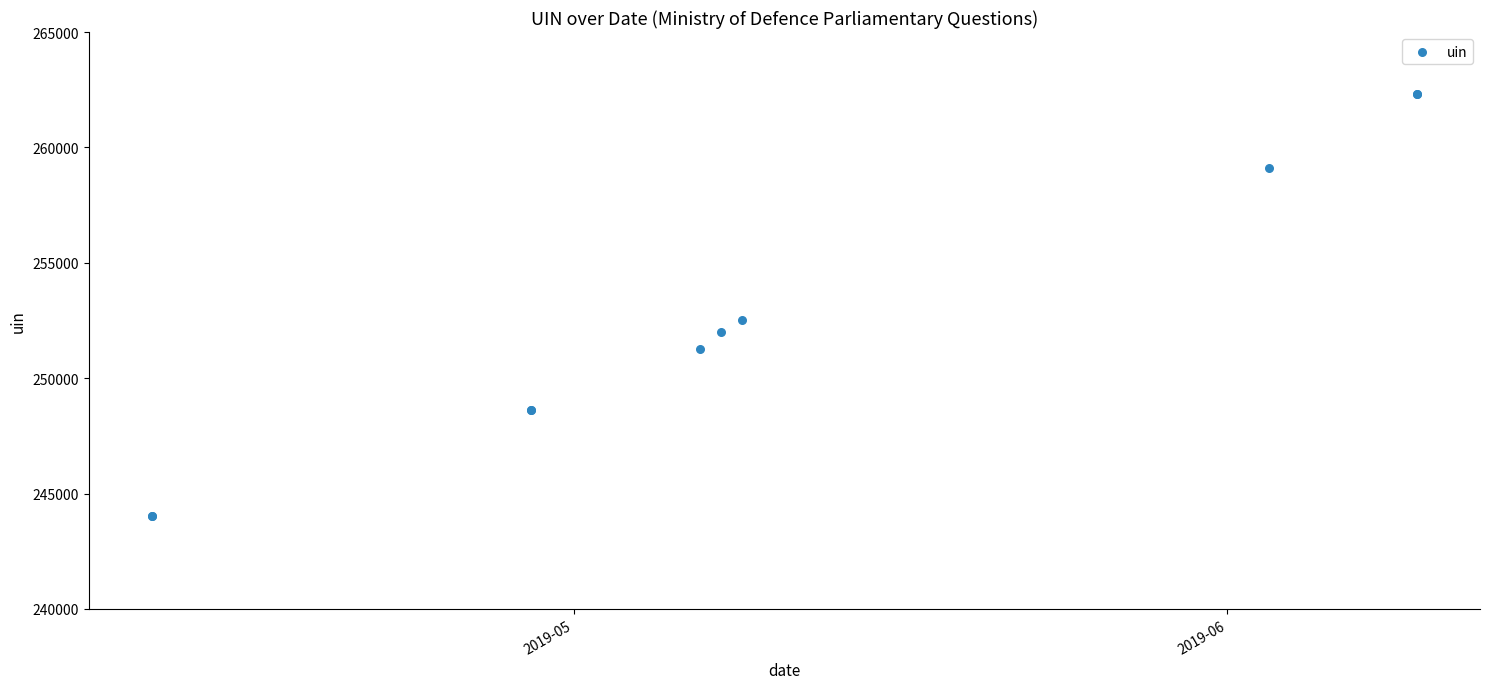

What Y value in the scatter plot is closest to 253175?

252523